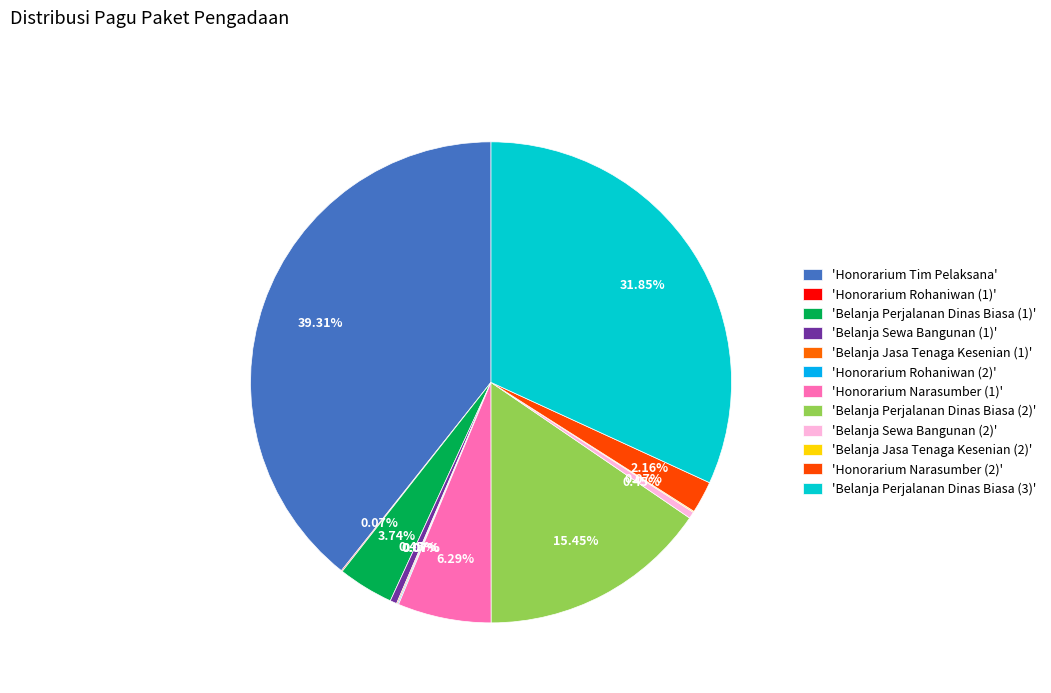

To the nearest percent, what is the difference between the largest and smallest slice percentages?

39%